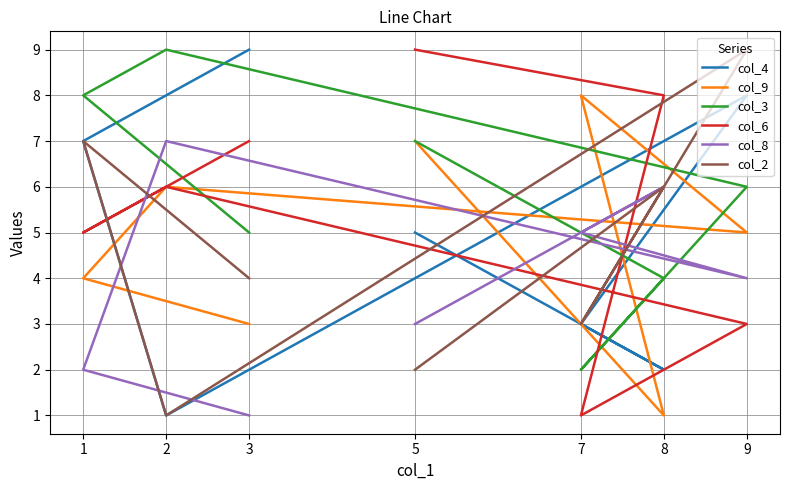

Does the chart have visible grid lines?

Yes